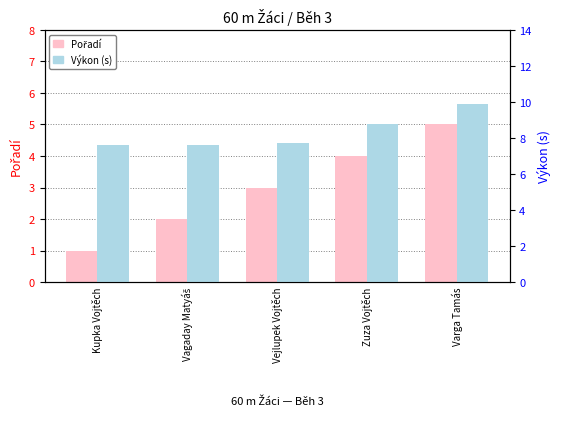

Reading left to right, list all the values displayed in this chart.

Pořadí: 1.0	2.0	3.0	4.0	5.0
Výkon (s): 7.6	7.6	7.7	8.8	9.9